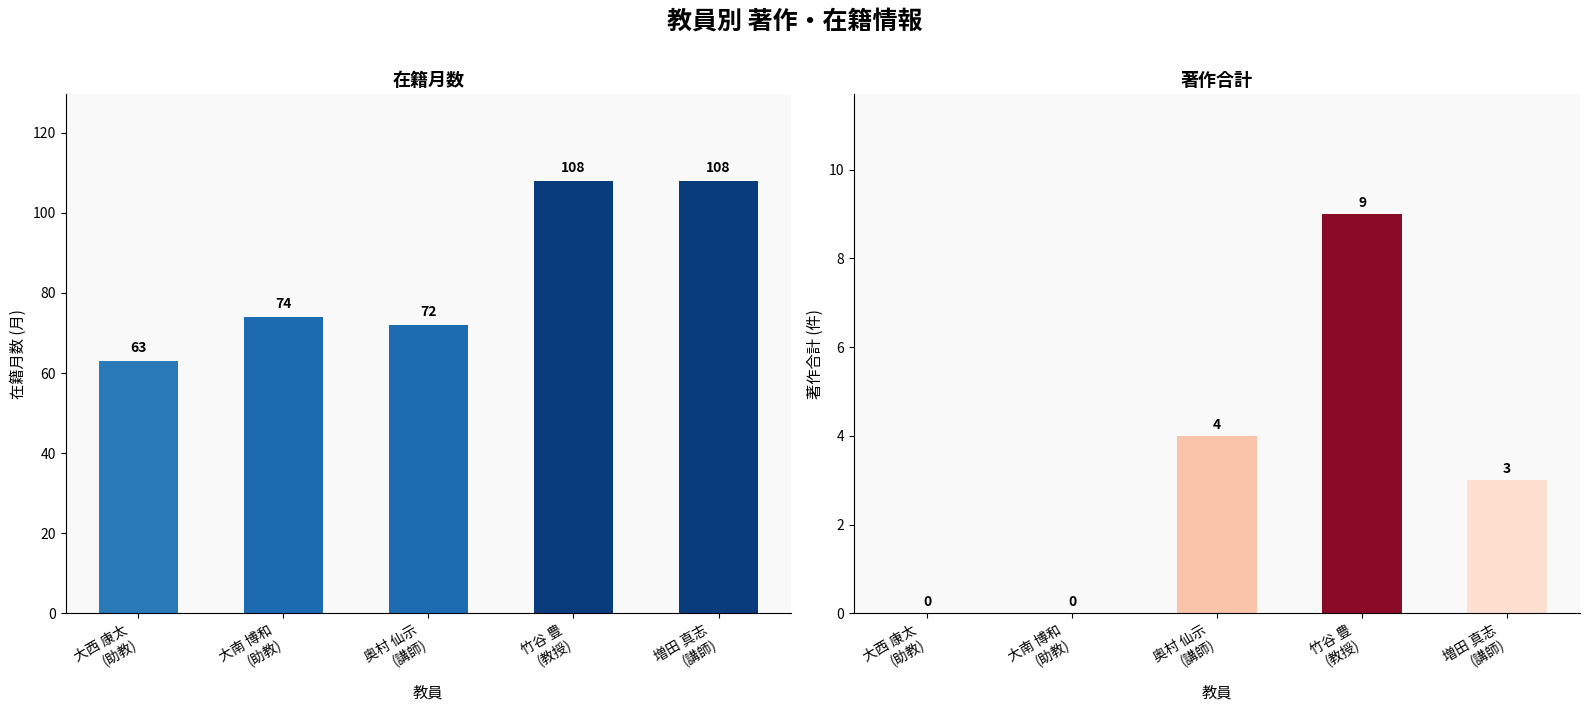

Is the value of 在籍月数 at 竹谷 豊
(教授) greater than the value of 著作合計 at 増田 真志
(講師)?

Yes